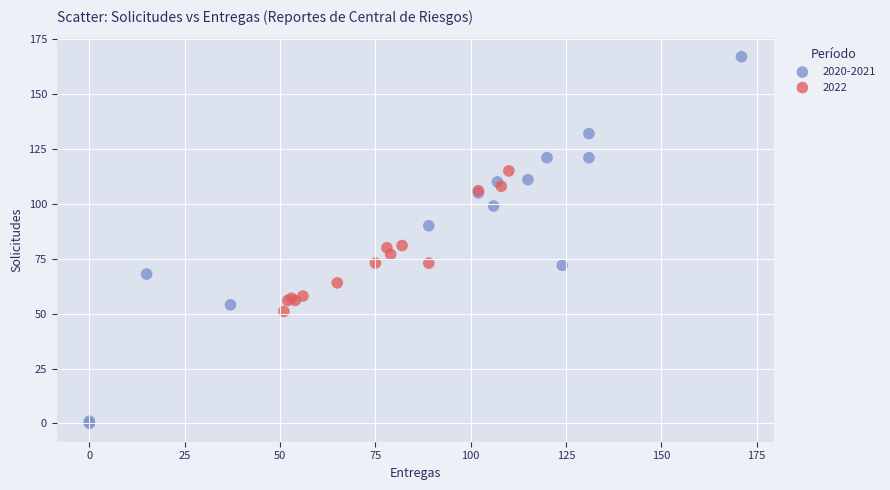

Which series contains the lowest Y value?

2020-2021